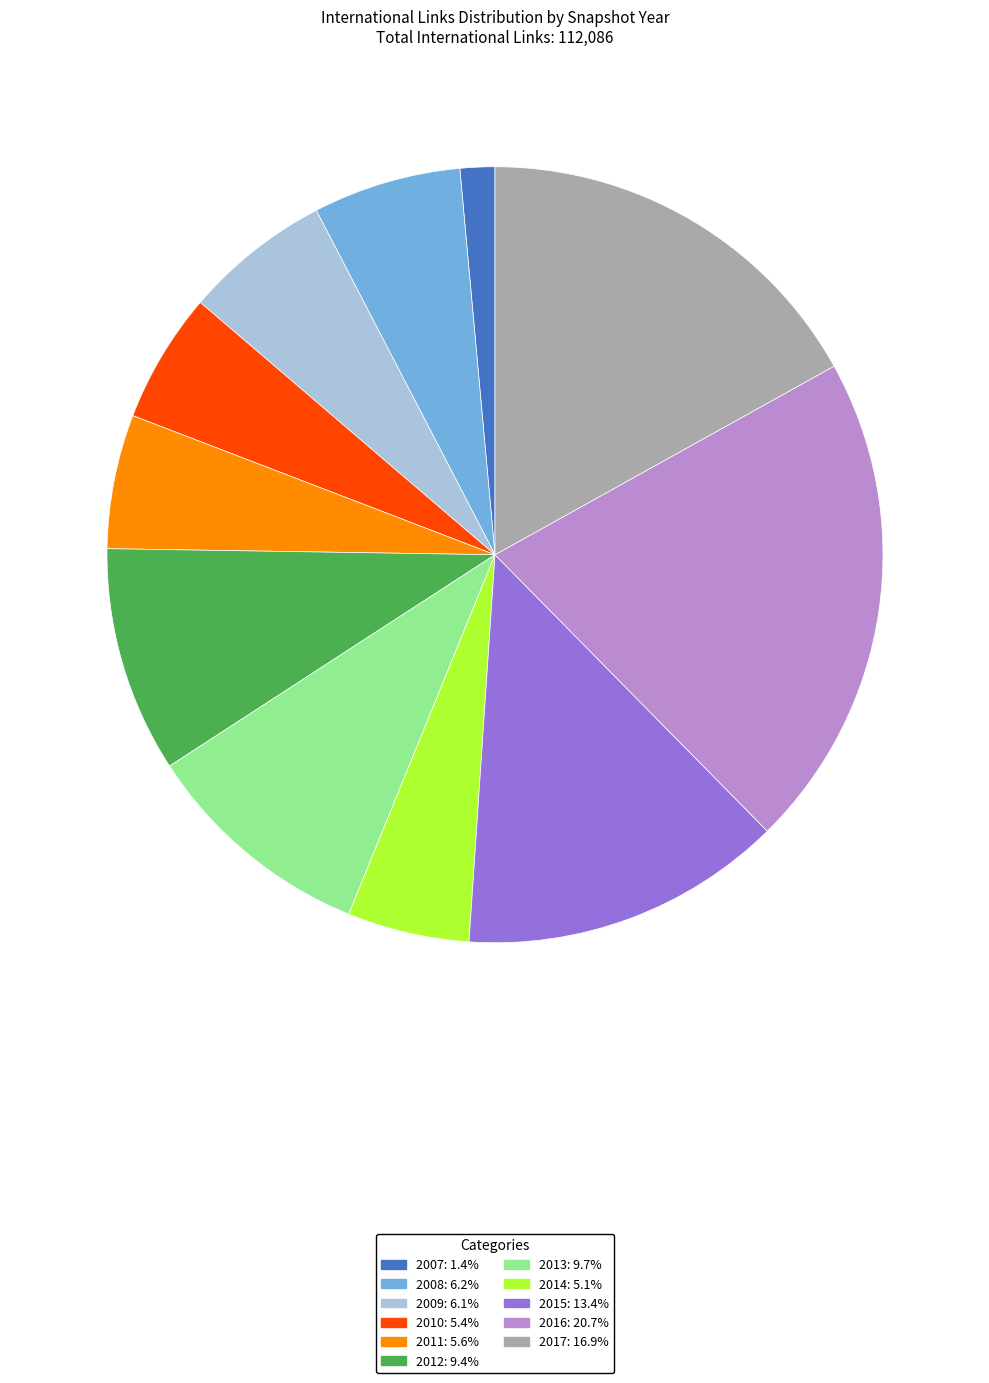

Is there any slice that represents more than half of the pie?

No